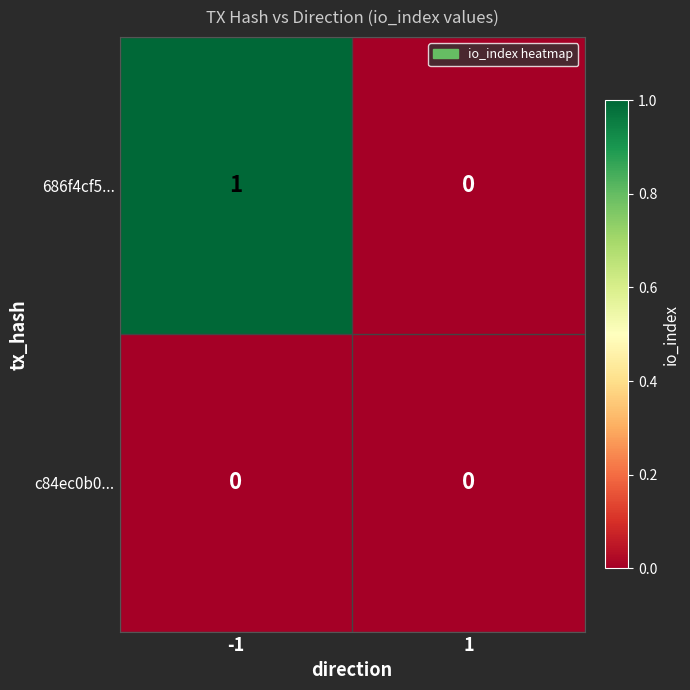

Reading right to left, transcribe all the data shown in this chart.

686f4cf5...: 0	1
c84ec0b0...: 0	0